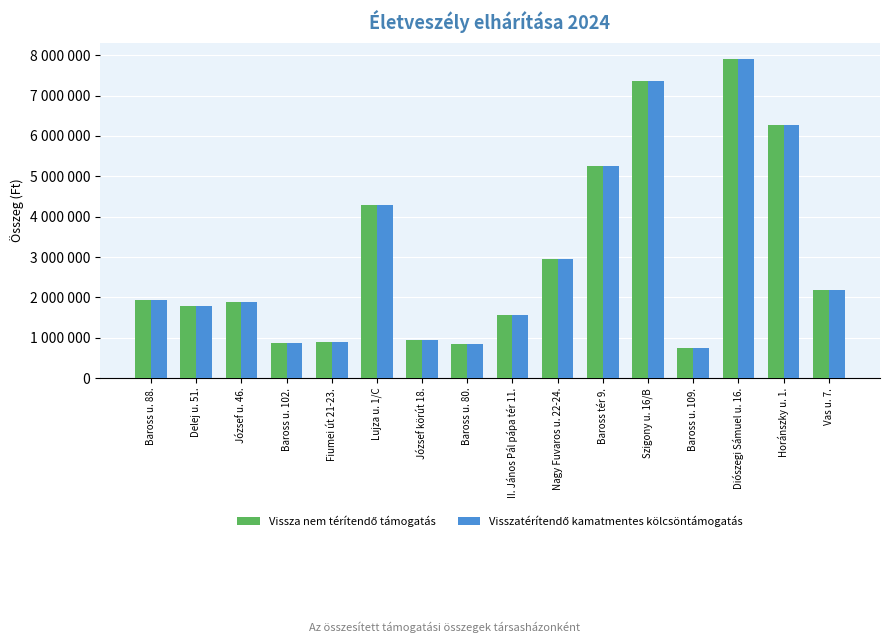

Which series has the largest range (max minus min)?

Visszatérítendő kamatmentes kölcsöntámogatás